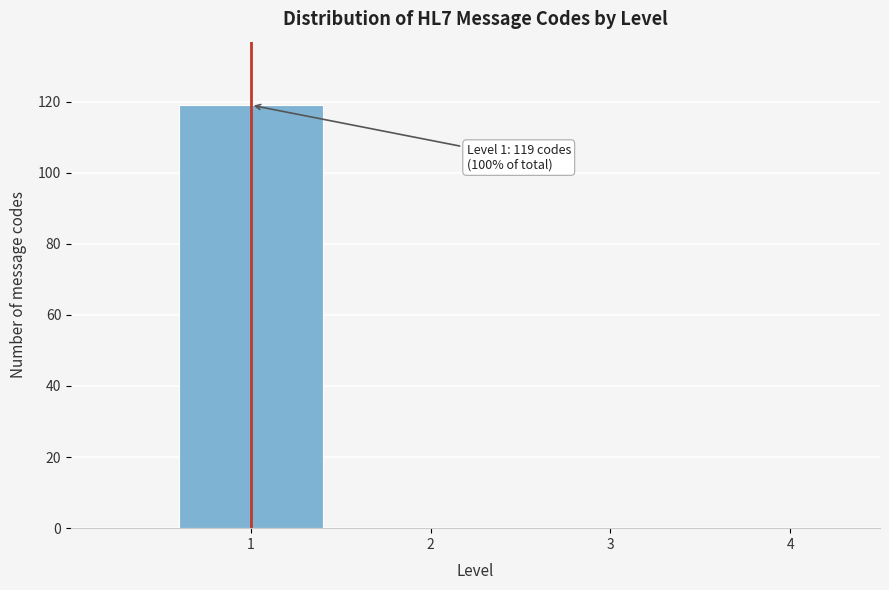

Over which range of the x-axis is the bar tallest?

0.5 to 1.5